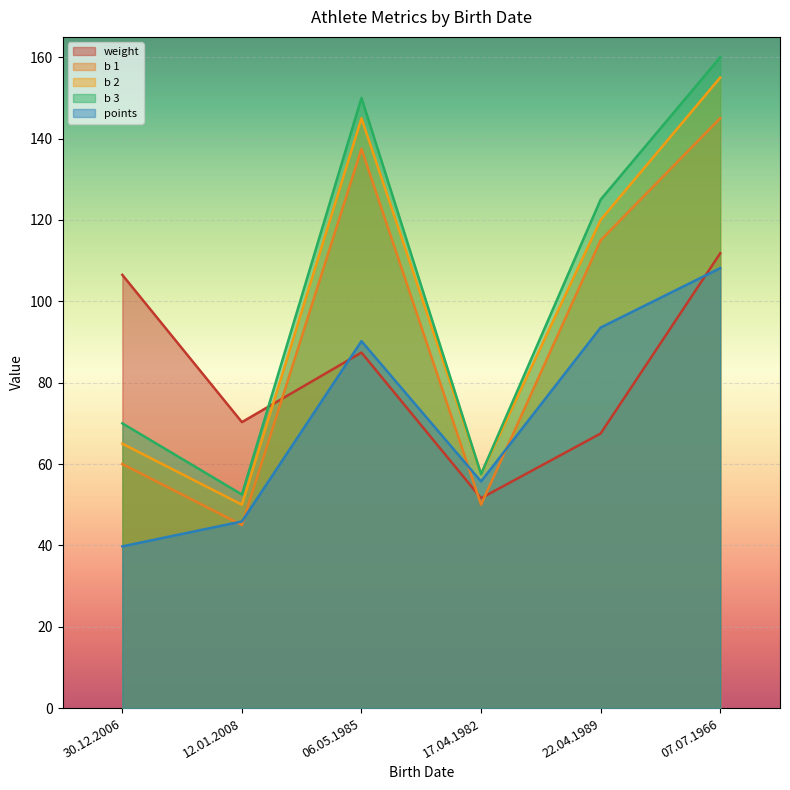

How many data points does each series have?

6